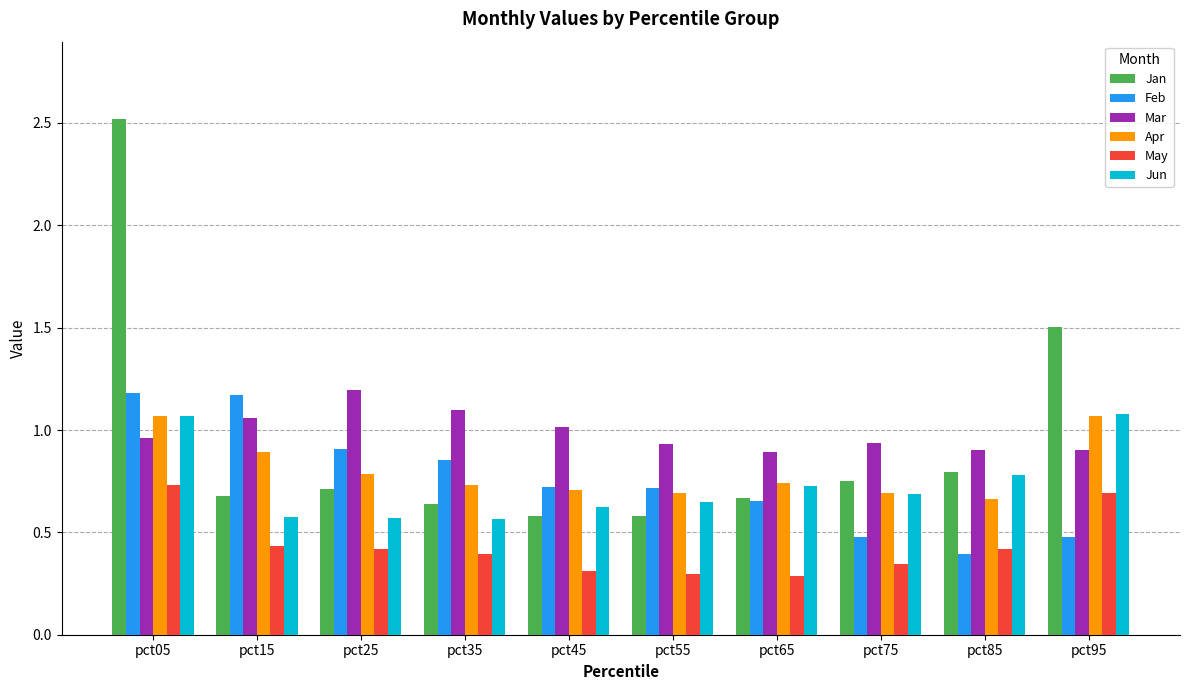

Which series has the largest range (max minus min)?

Jan